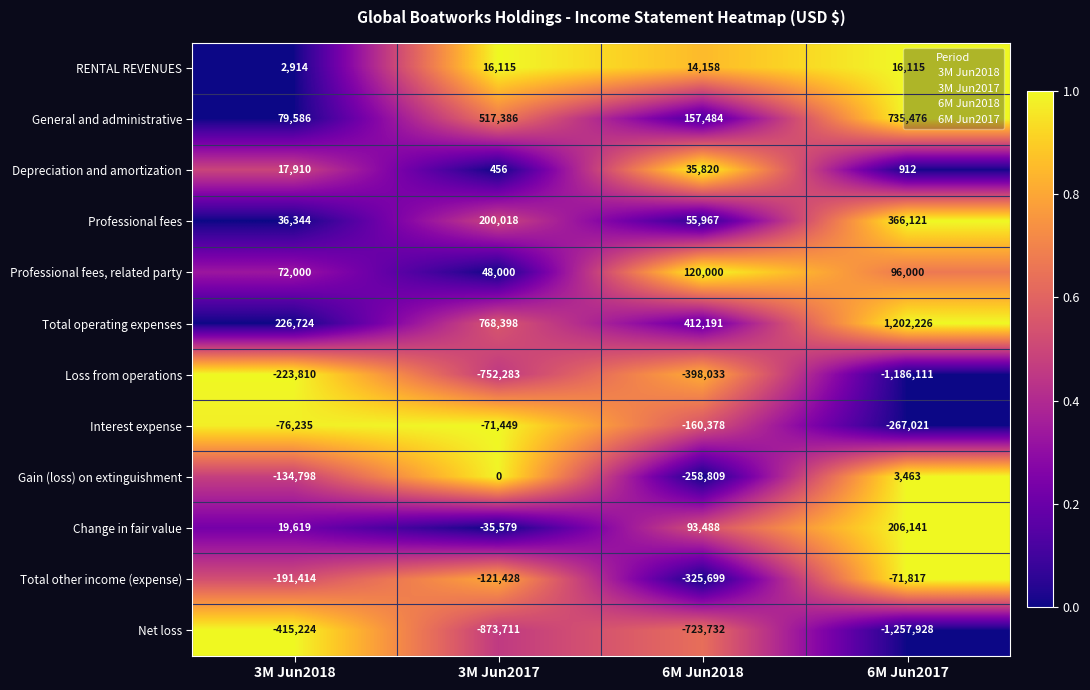

What is the sum of the Depreciation and amortization values at 6M Jun2017 and 3M Jun2017?

1368